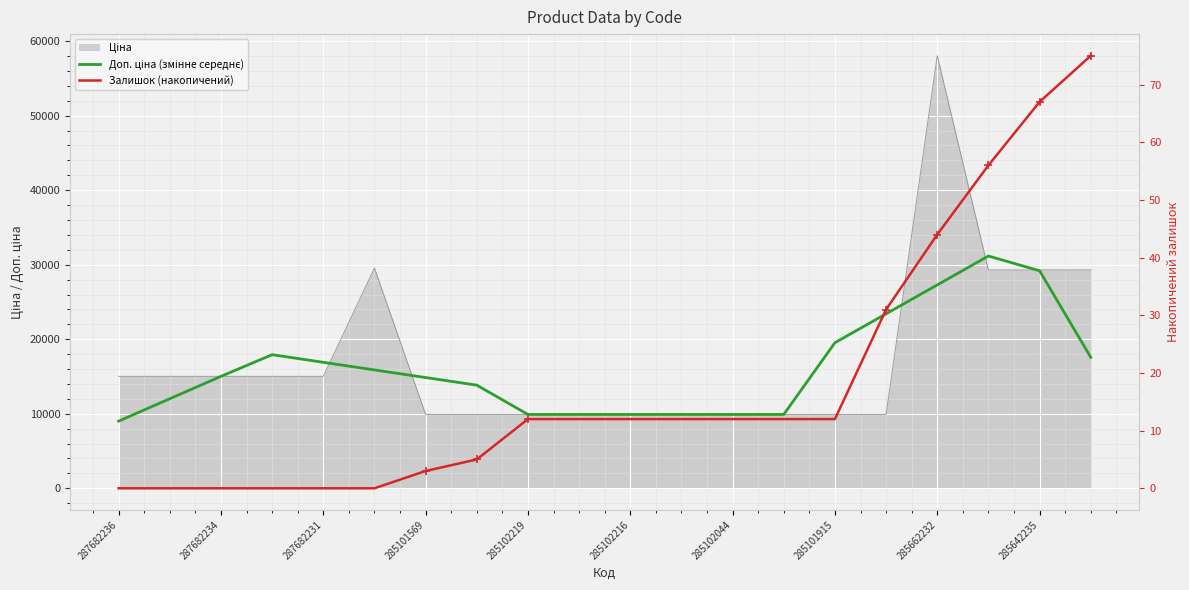

At which category is the sum across all series the highest?

17